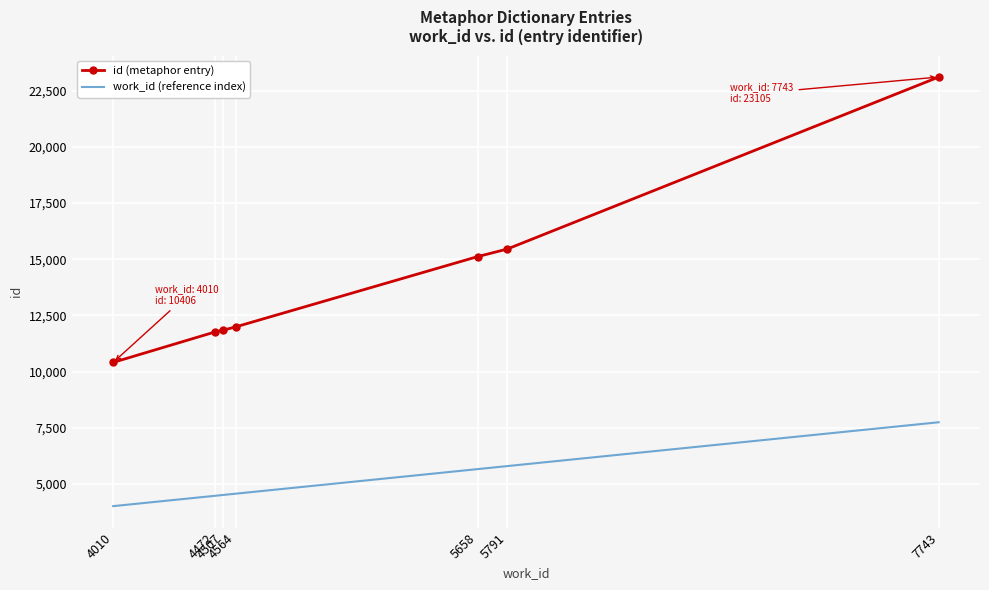

What is the difference between the highest and lowest values at 5658?

9456